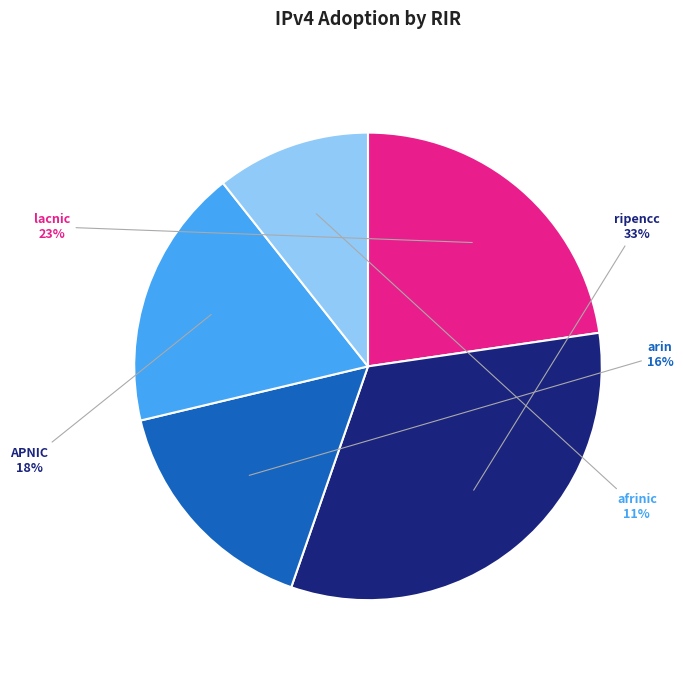

Is there a majority slice in this chart?

No